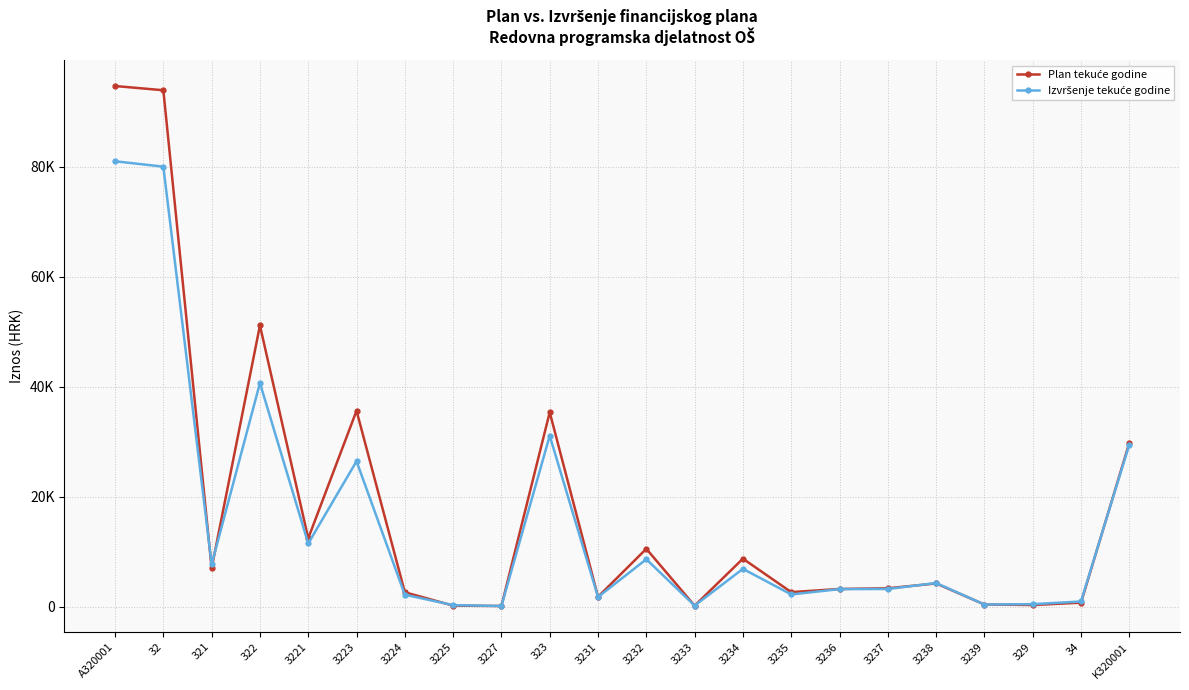

The value of Plan tekuće godine at 3224 is 1829.6. True or false?

False